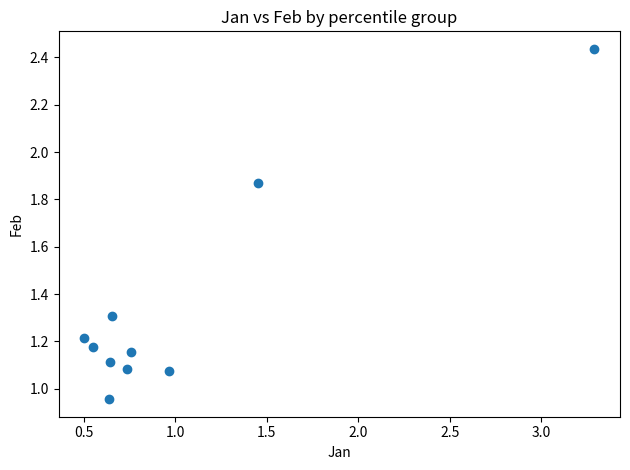

What is the range of Y values (max minus min)?

1.5